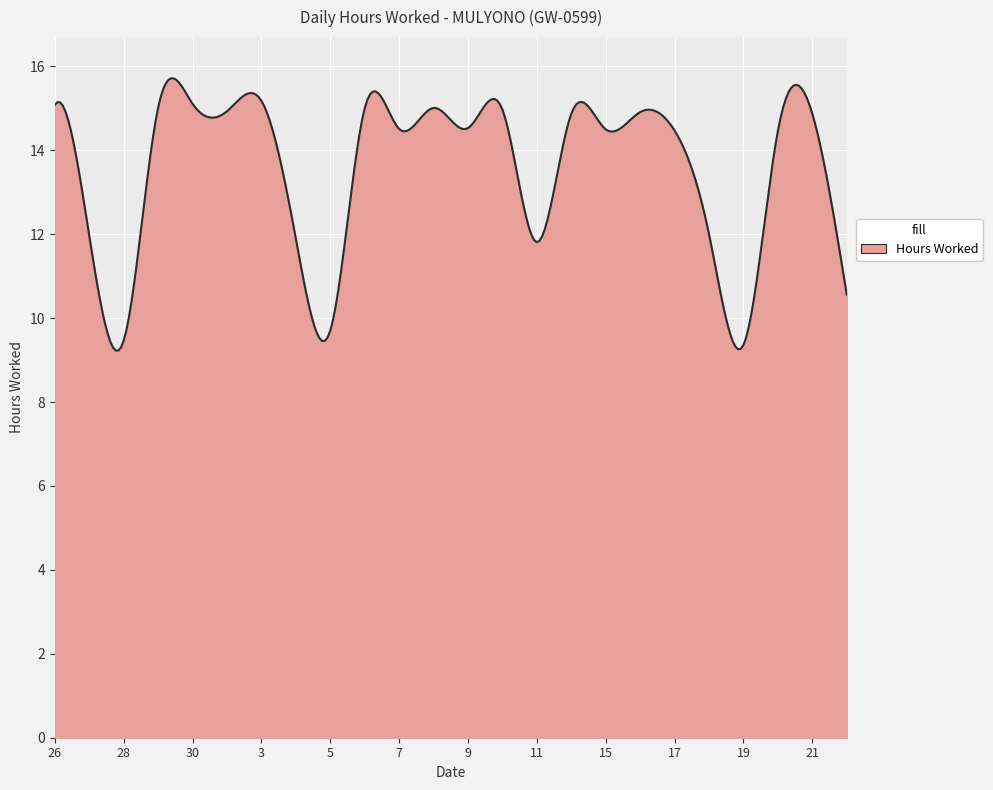

What is the maximum value shown in the chart?

15.7